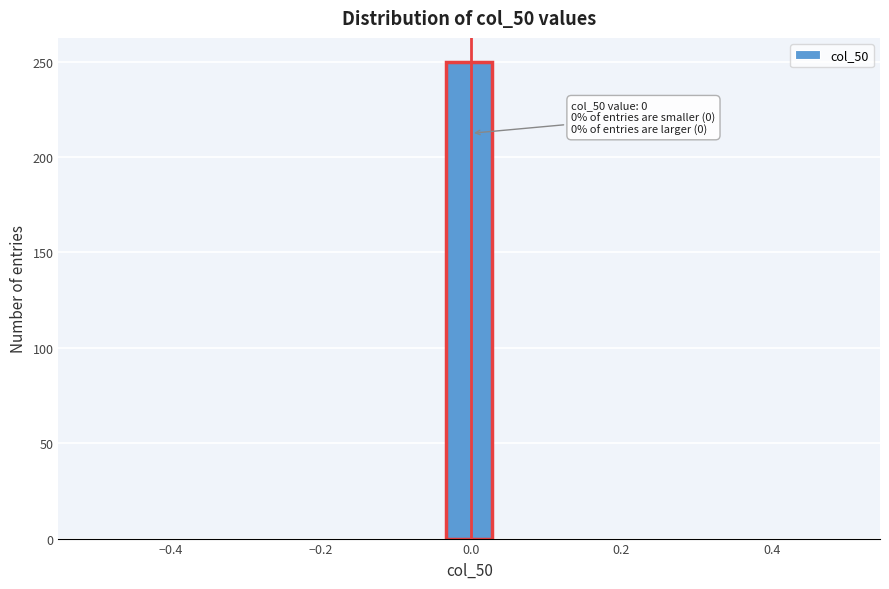

Around what value on the x-axis is the tallest bar? Give the approximate position of its centre, as read against the axis.

0.00